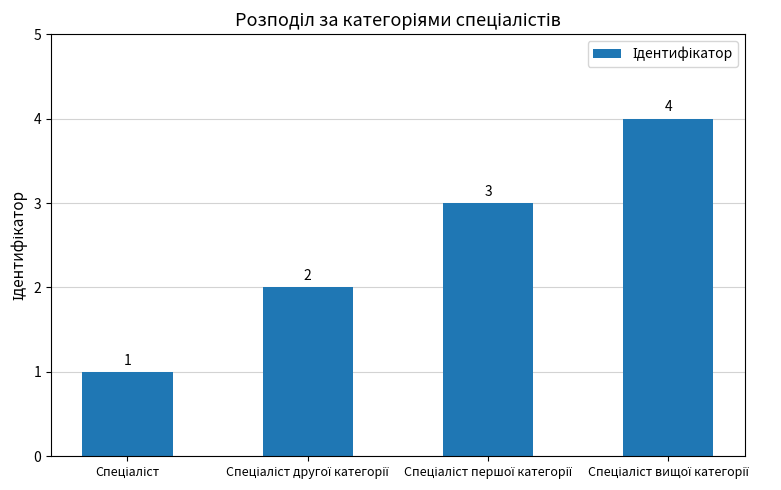

Does the chart contain any negative values?

No